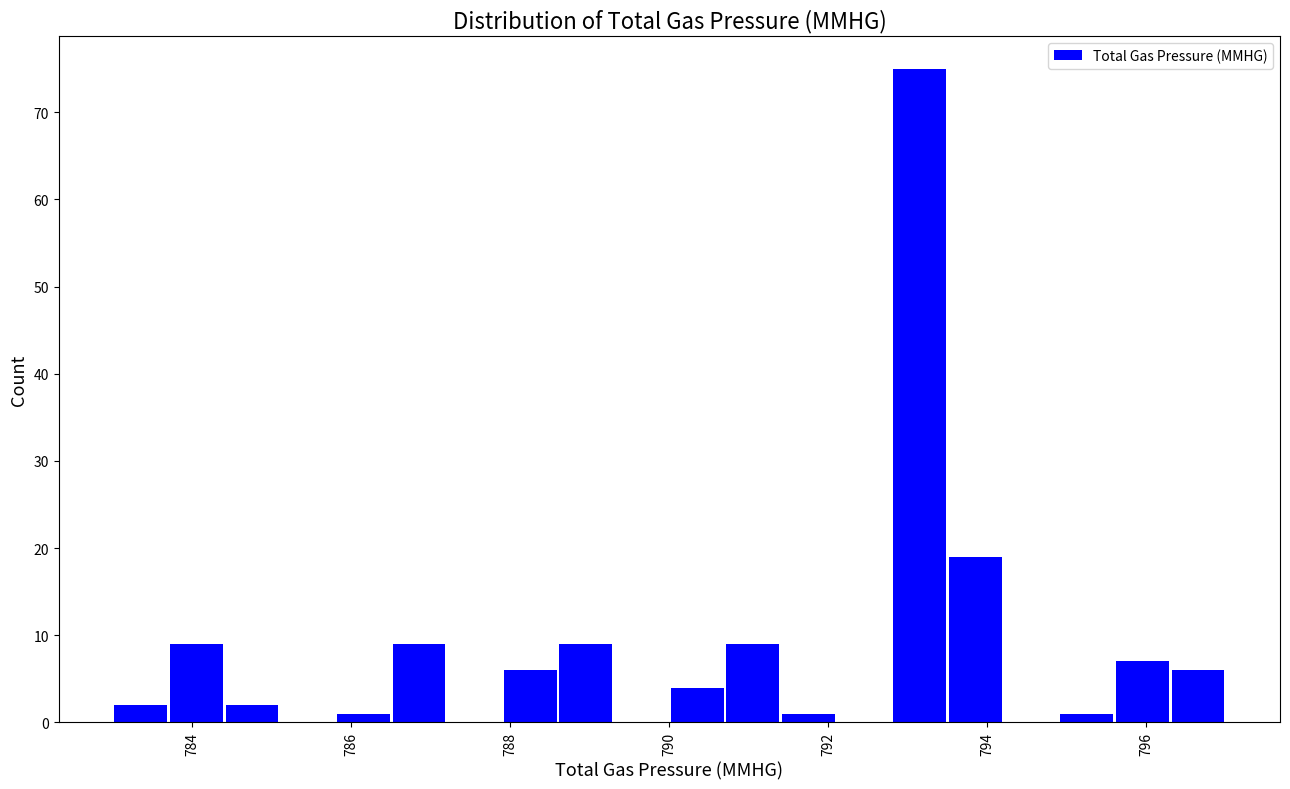

Around what value on the x-axis is the tallest bar? Give the approximate position of its centre, as read against the axis.

793.2